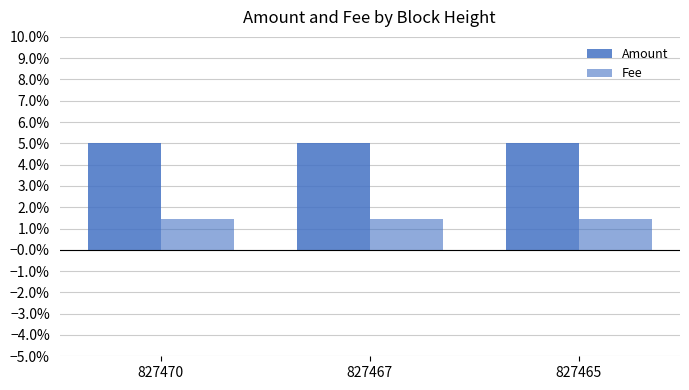

Are the bars grouped side by side (vs. stacked)?

Yes